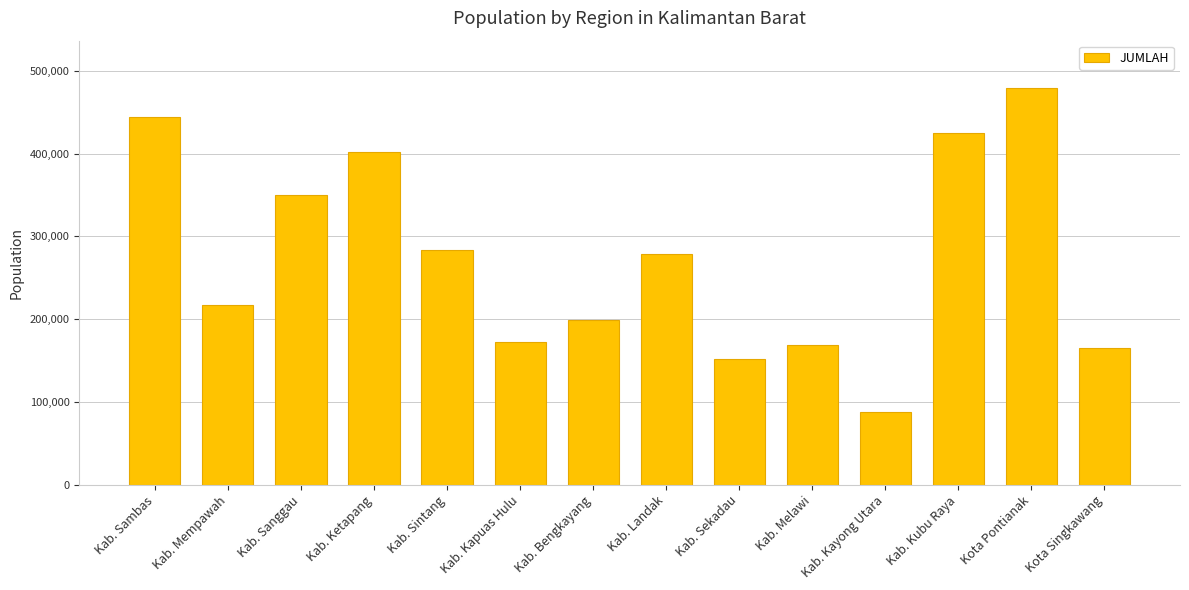

What is the average value?

273014